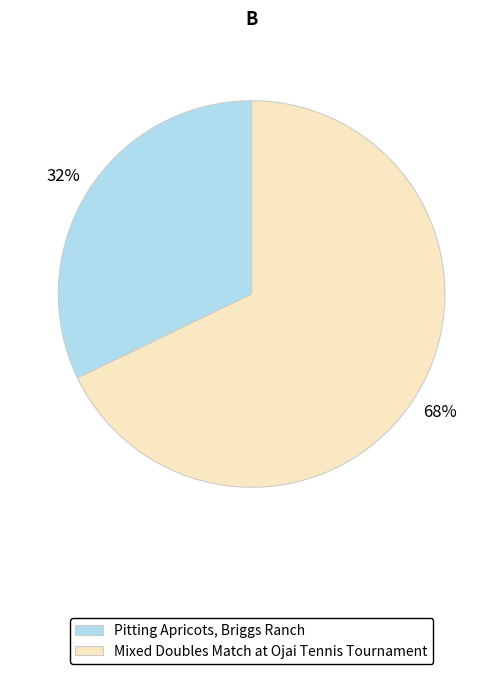

What is the largest slice in the pie chart?

Mixed Doubles Match at Ojai Tennis Tournament